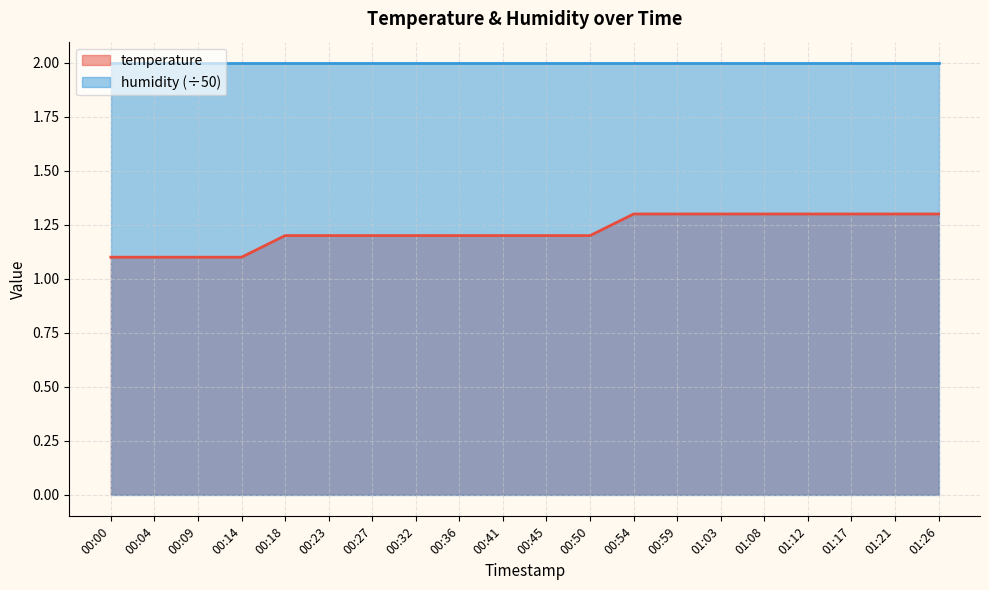

Count the number of categories in the chart.

20